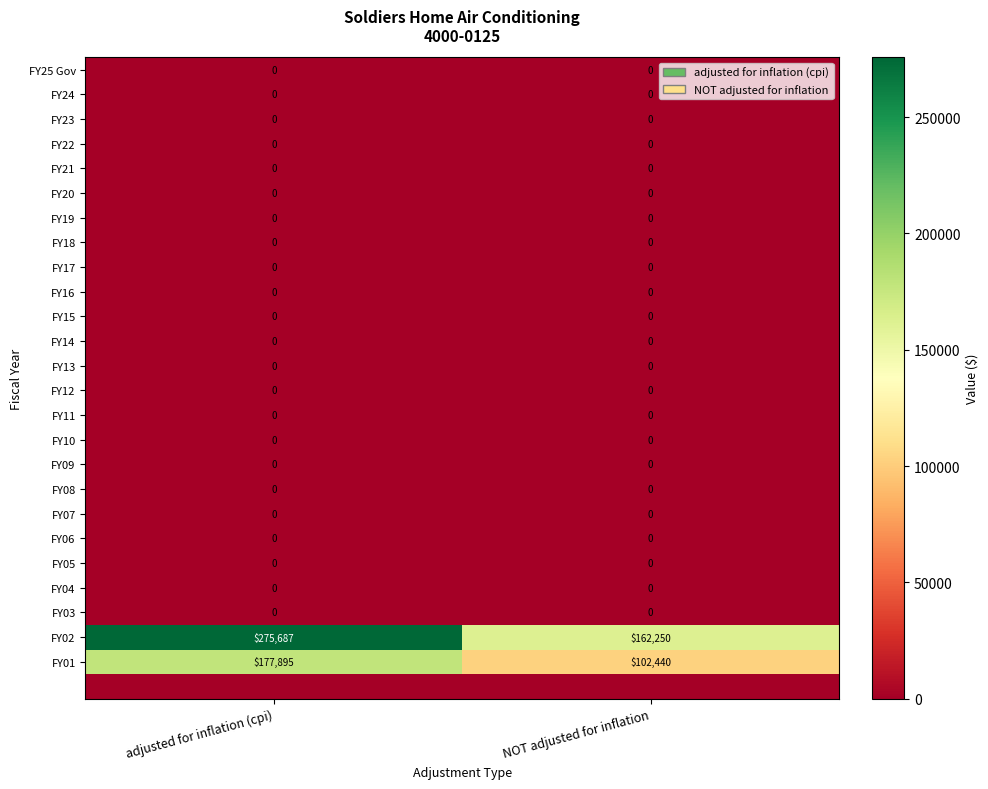

At how many categories does at least one series exceed 173108?

1